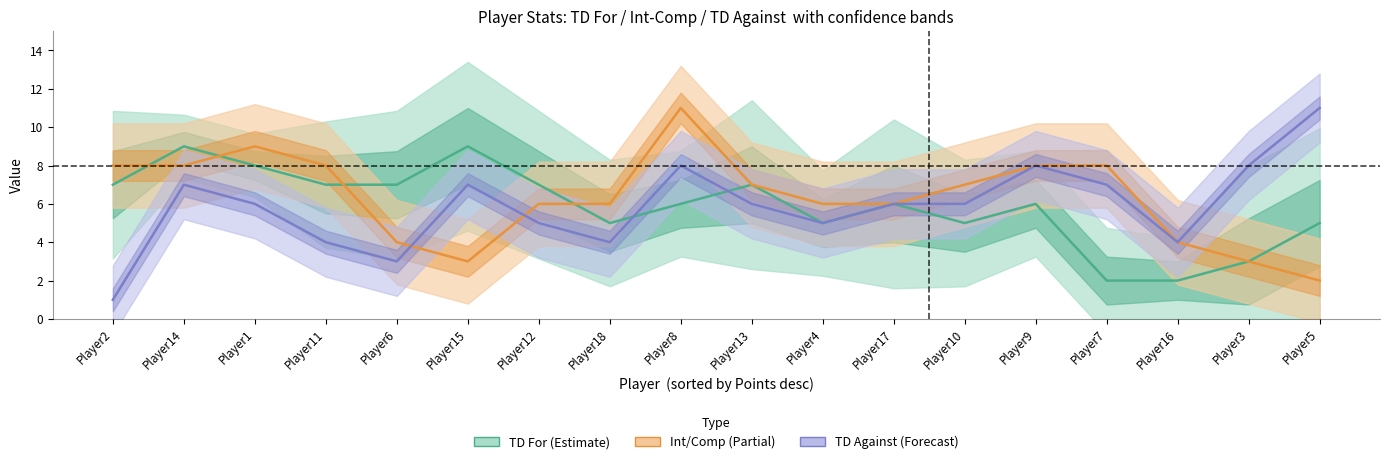

What is the difference between the Int/Comp values at Player16 and Player7?

4